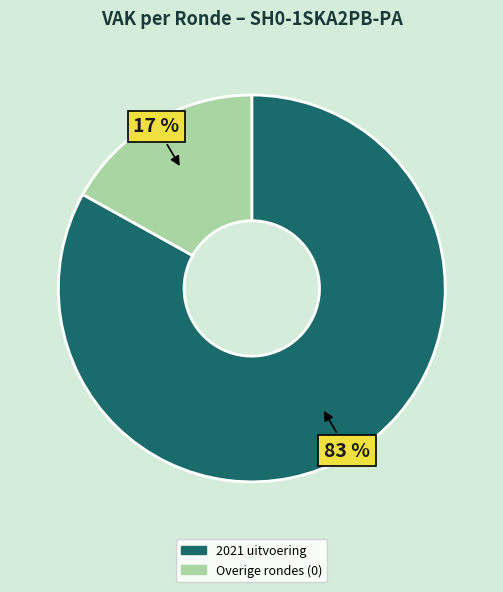

What is the largest slice in the pie chart?

2021 uitvoering